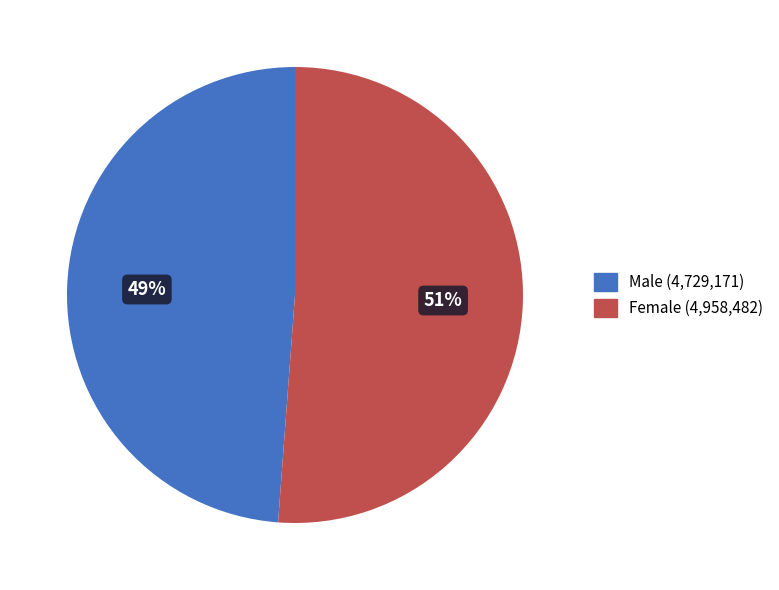

Which has a higher value, Female or Male?

Female